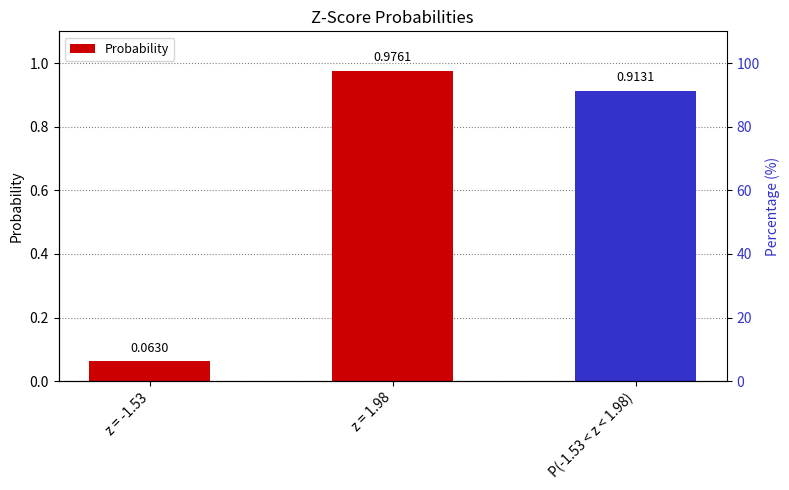

Where is the data nearest to the value 0?

z = -1.53